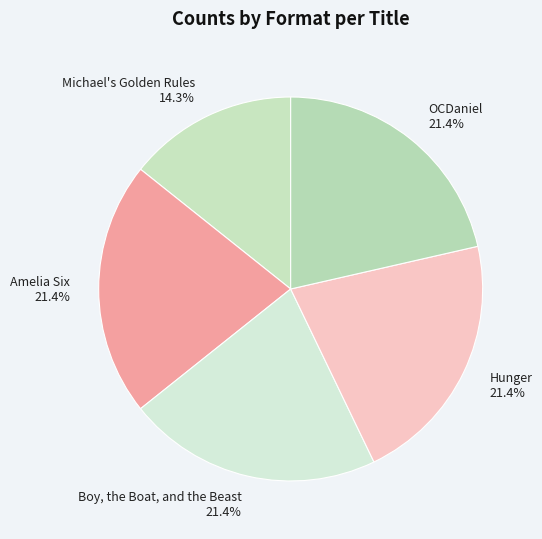

Is Michael's Golden Rules the majority of the pie?

No